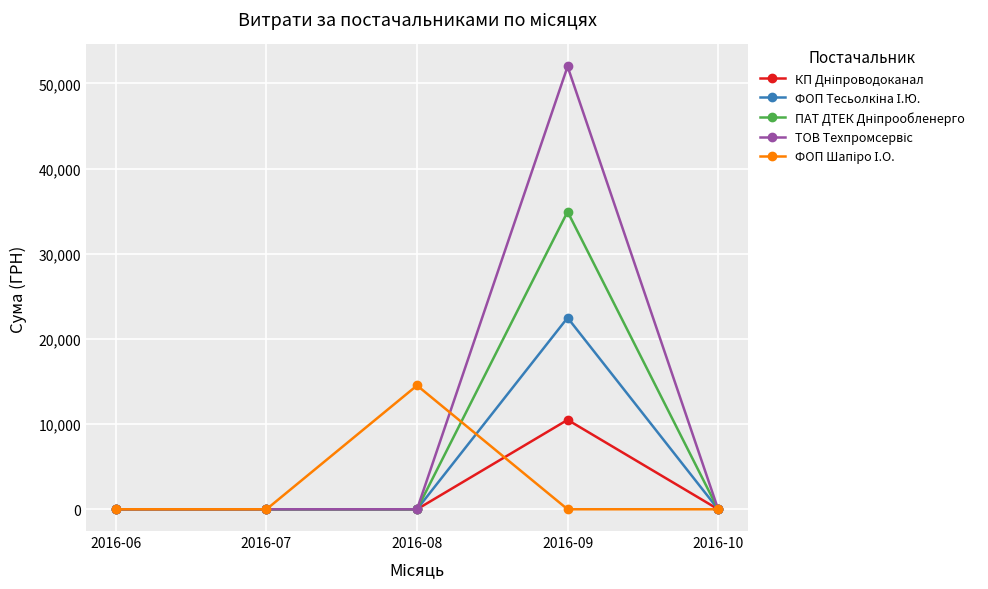

What is the maximum value shown in the chart?

51980.0